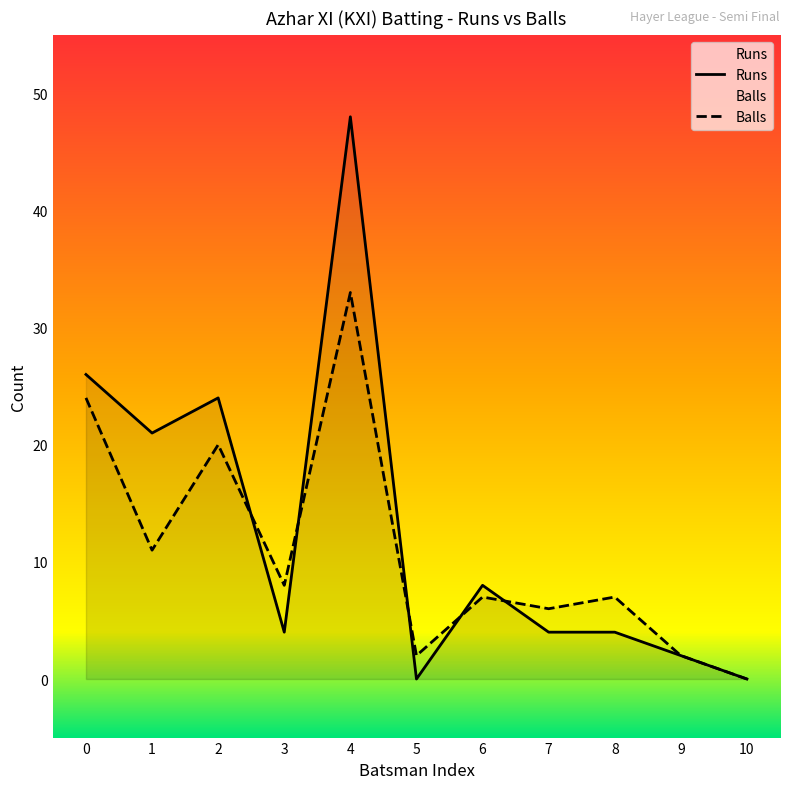

How many values in the Runs series exceed 4?

5